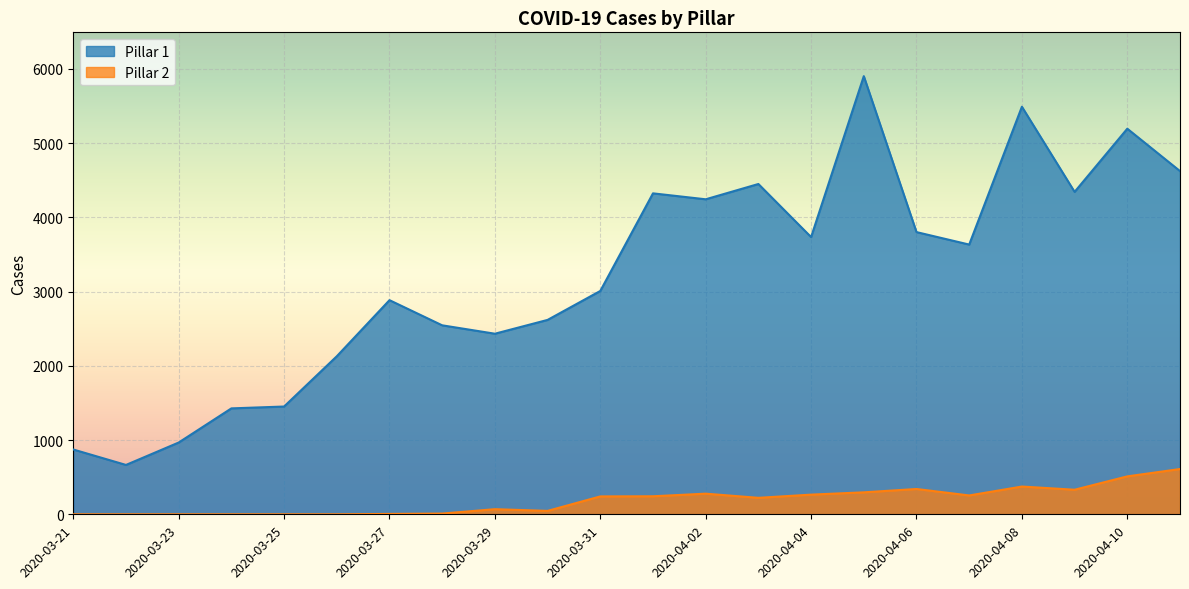

What is the value of the Pillar 1 point at the 22nd from the left?

4624